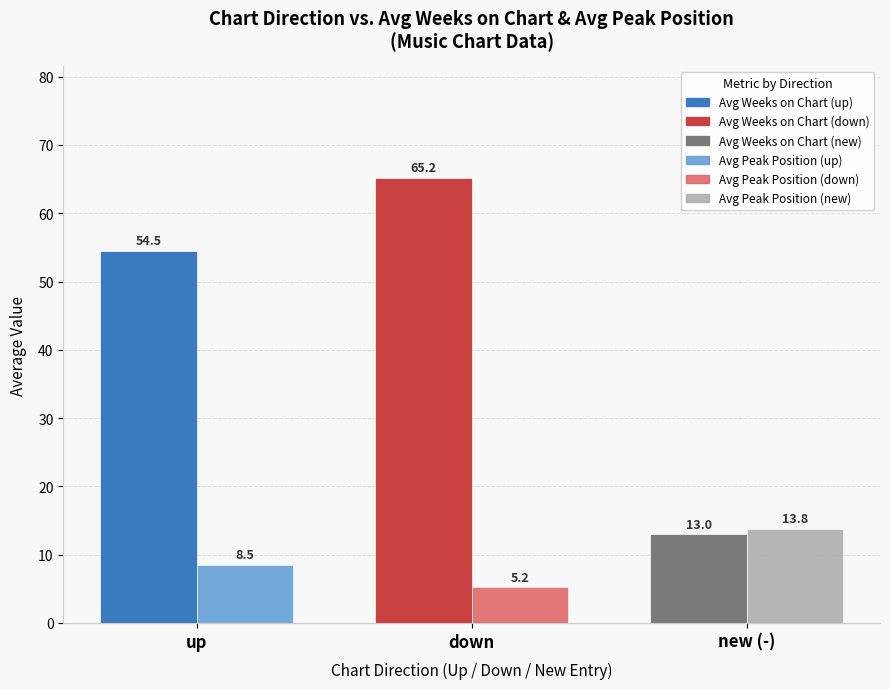

Reading left to right, extract all data points from this chart.

Avg Weeks on Chart: up=54.5	down=65.2	new (-)=13.0
Avg Peak Position: up=8.5	down=5.2	new (-)=13.8